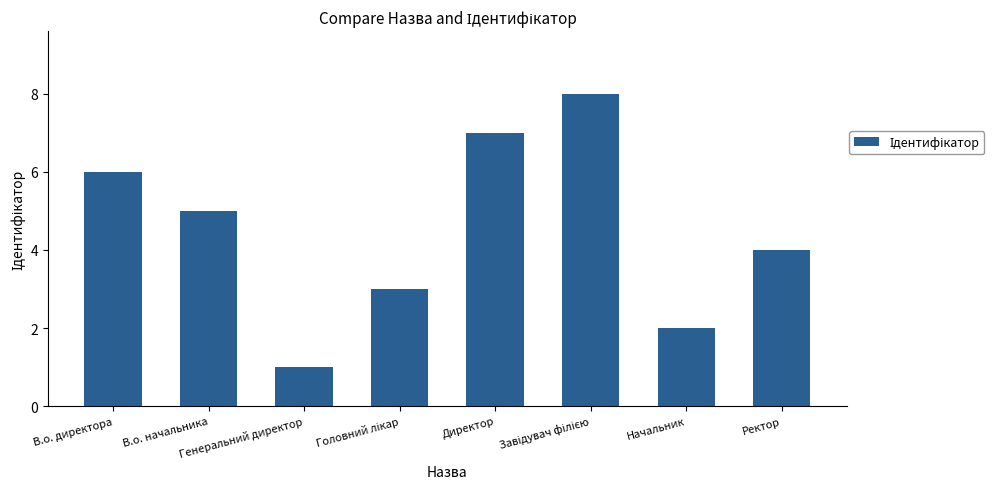

Where does the data first go above 5?

В.о. директора